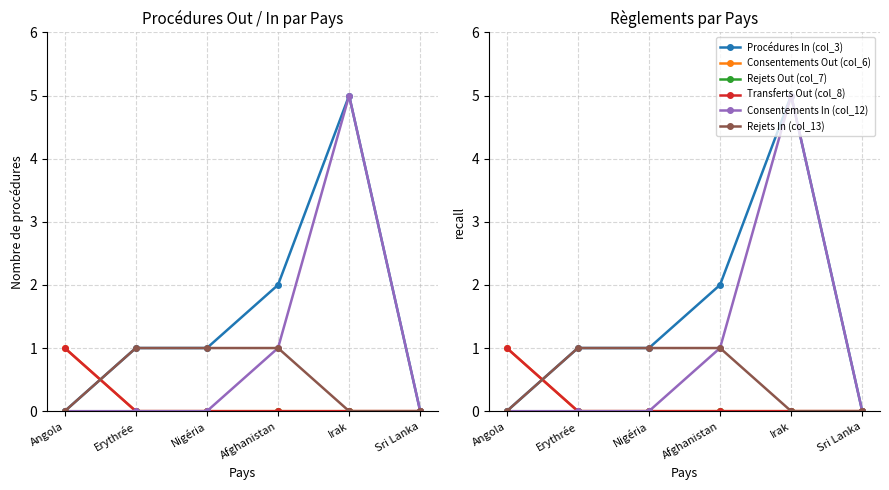

Rank the series by their maximum value, from highest to lowest.

Procédures In (col_3), Consentements In (col_12), Consentements Out (col_6), Transferts Out (col_8), Rejets In (col_13), Rejets Out (col_7)